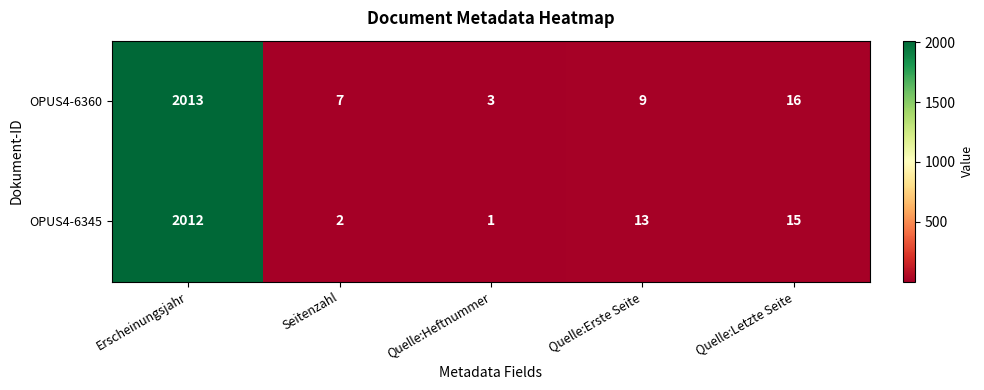

How many data points in OPUS4-6360 are less than 9?

2